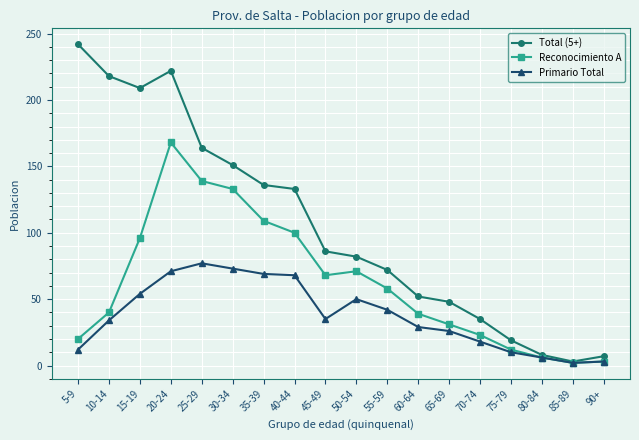

At which category does the chart reach its peak across all series?

5-9